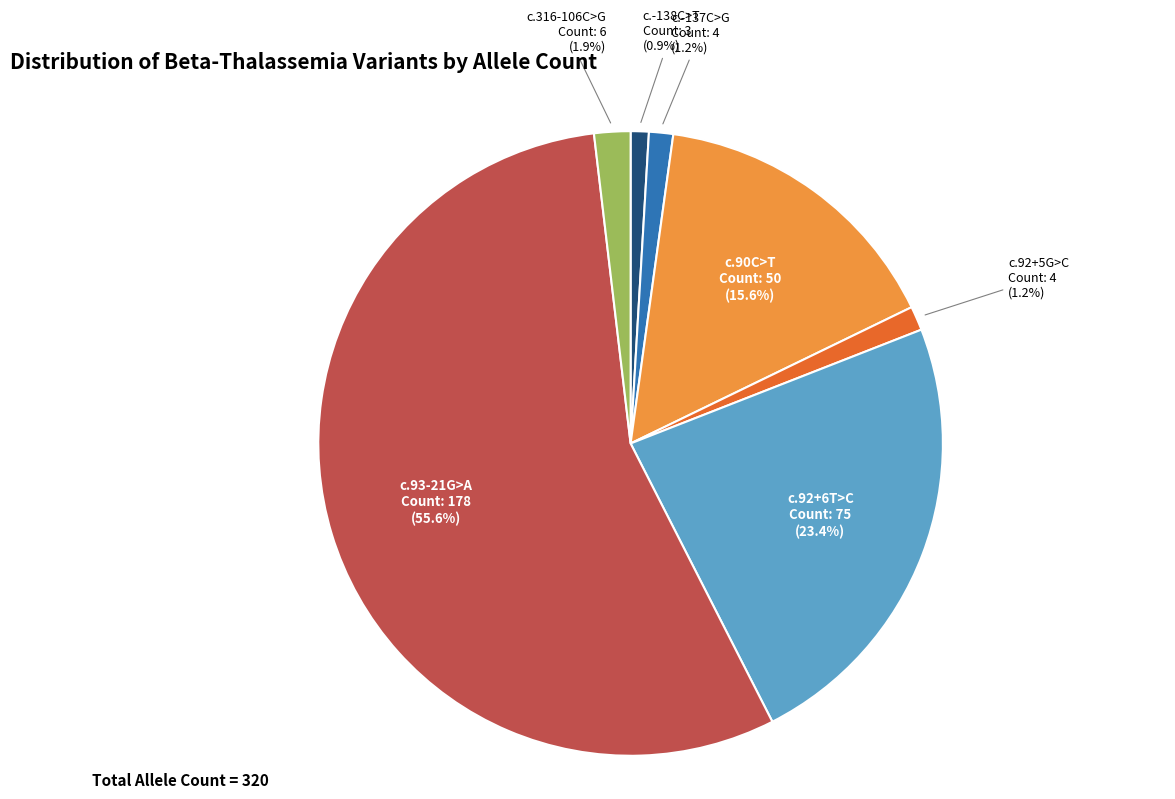

Does any single category account for the majority?

Yes